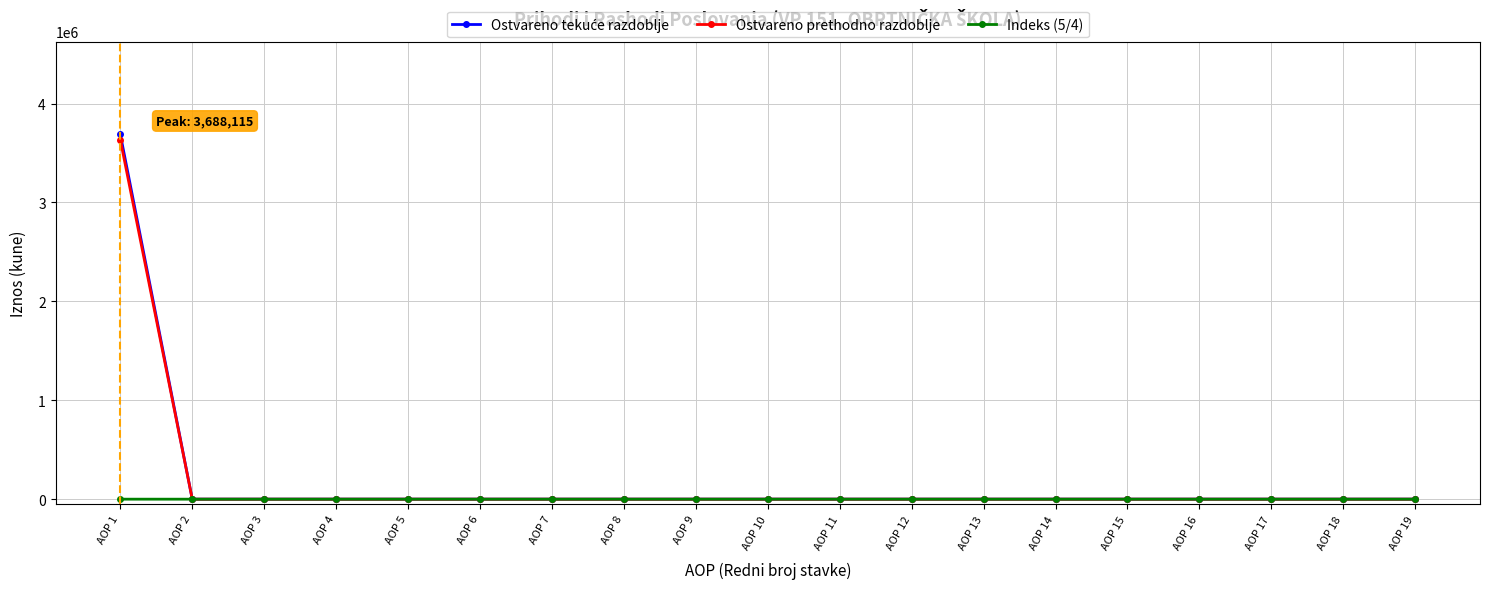

The value of Ostvareno prethodno razdoblje at AOP 16 is 2405675.7. True or false?

False